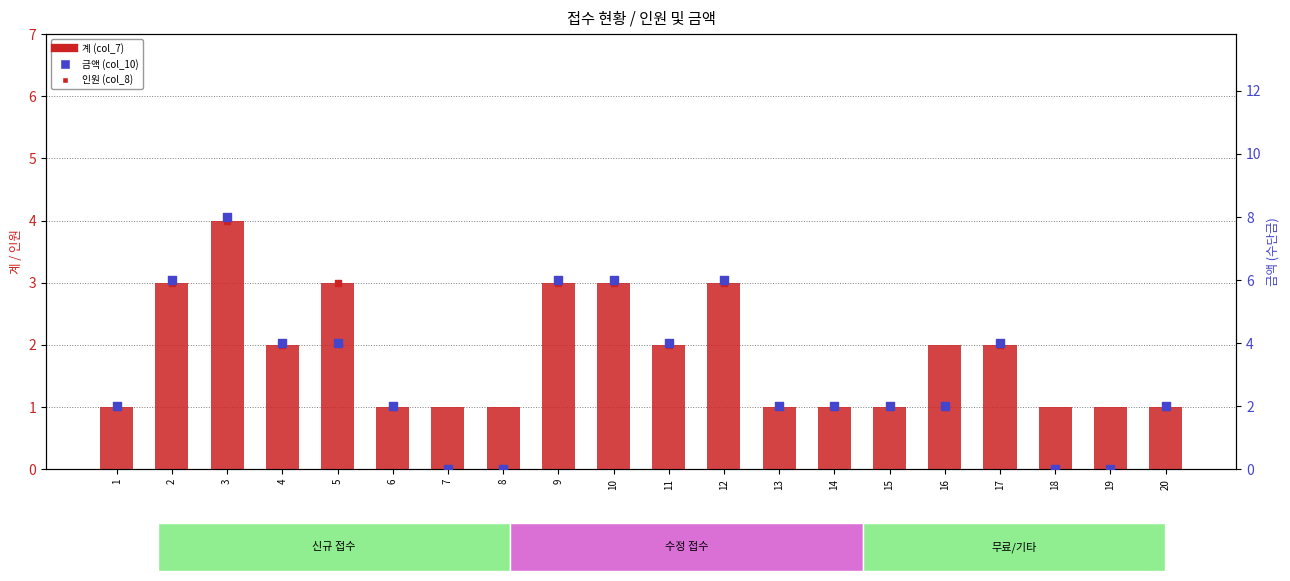

Which series has the largest Y range (max minus min)?

금액 (col_10)